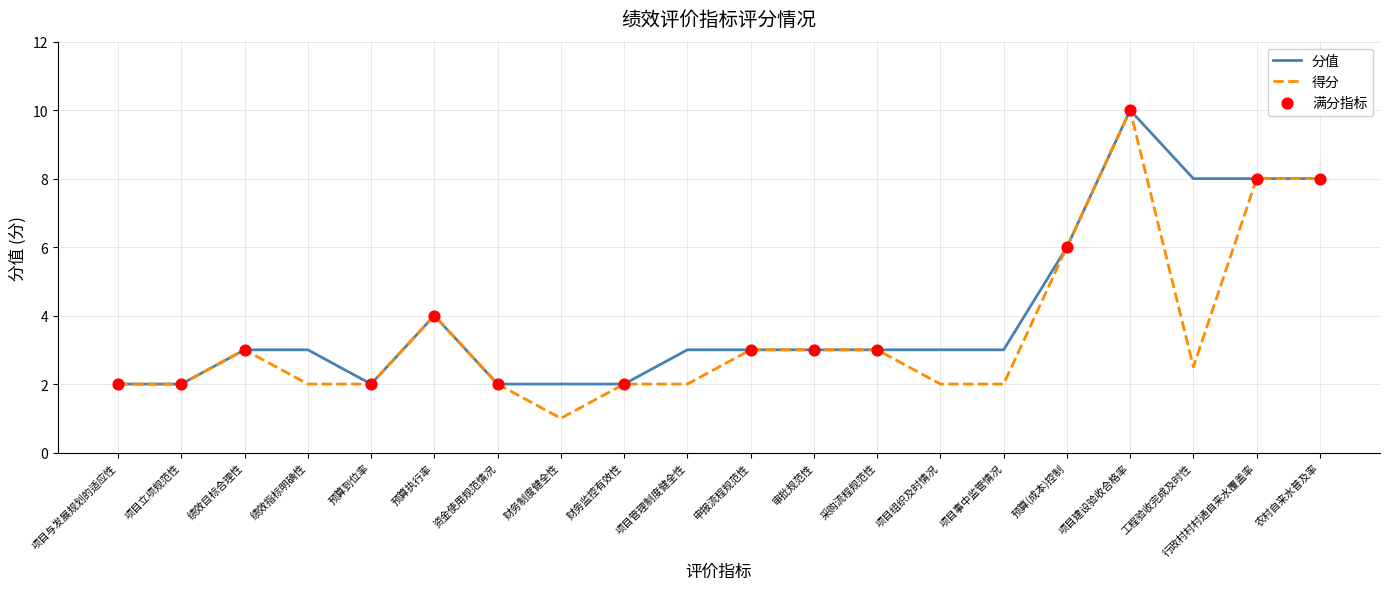

Which series has the largest total across all categories?

分值